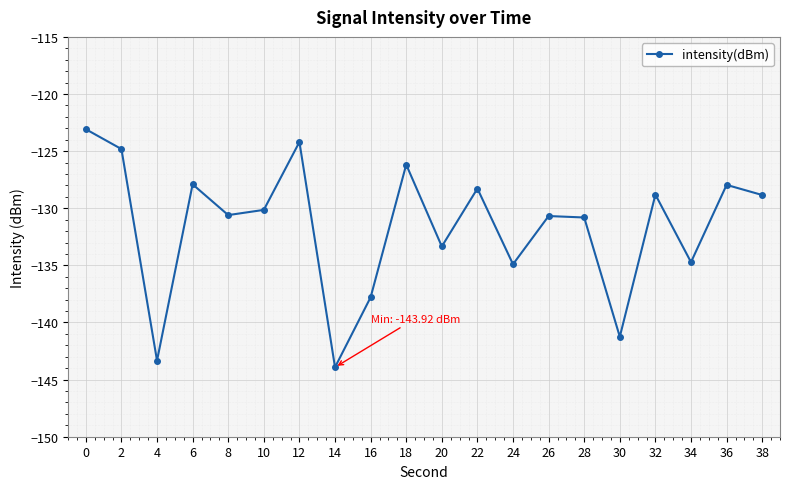

True or false: the data shows -137.8 at 16.

True